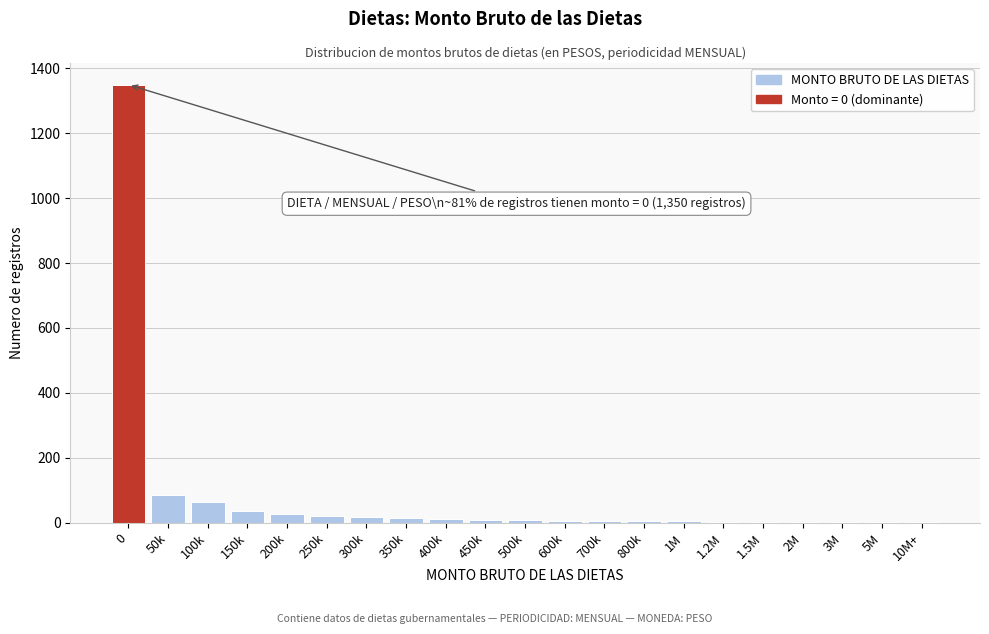

The chart shows a value of 28 at 200k. True or false?

True